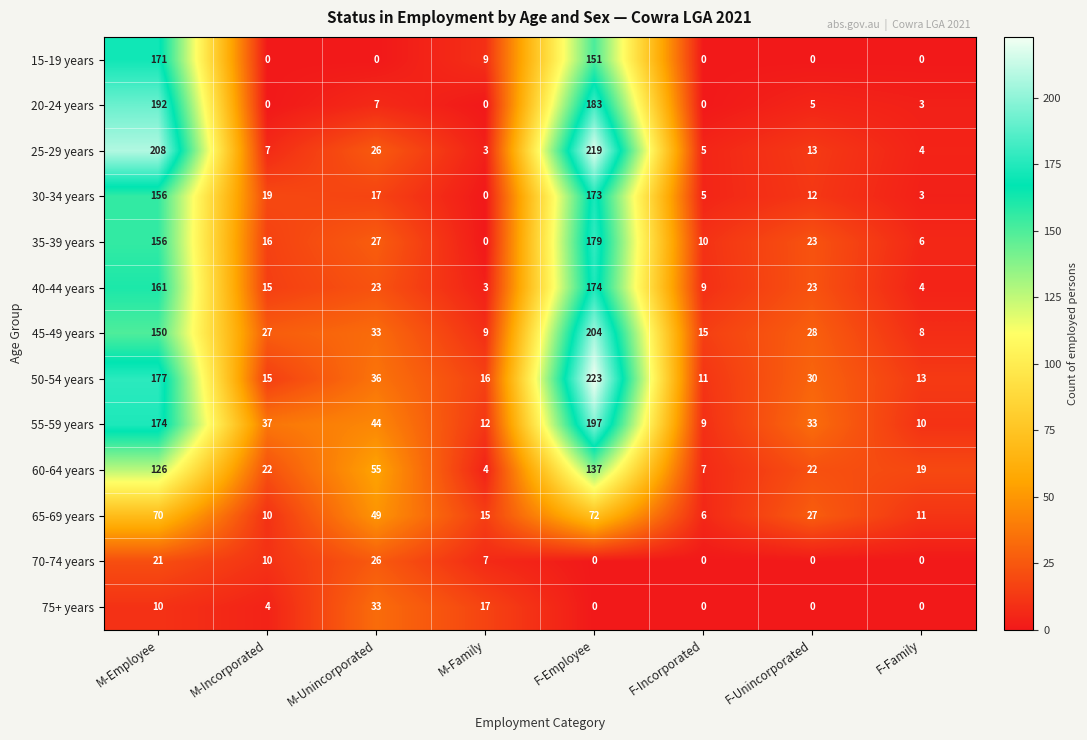

What is the difference between the maximum and minimum values in the 45-49 years series?

196